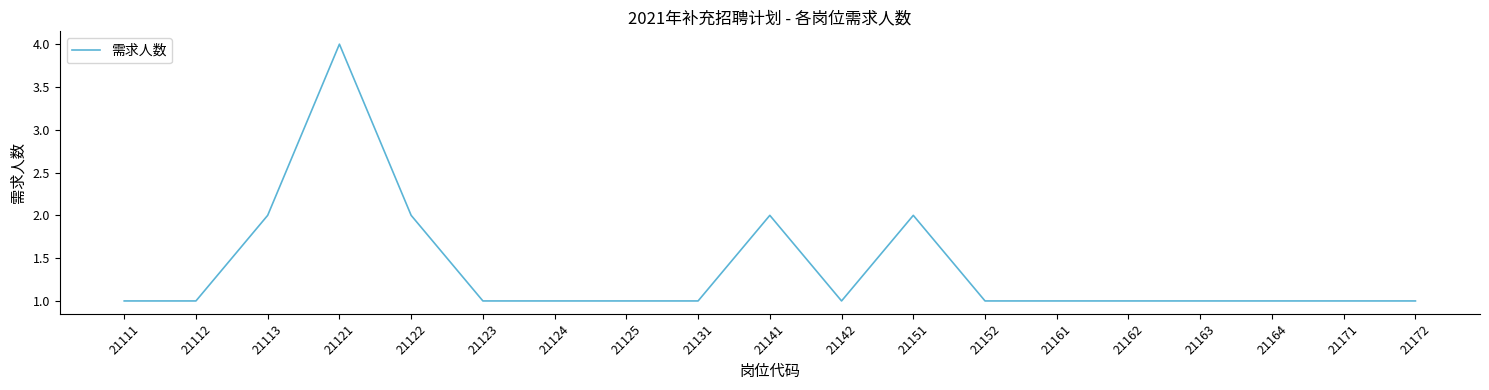

What is the ratio of the value at 21112 to the value at 21131?

1.0